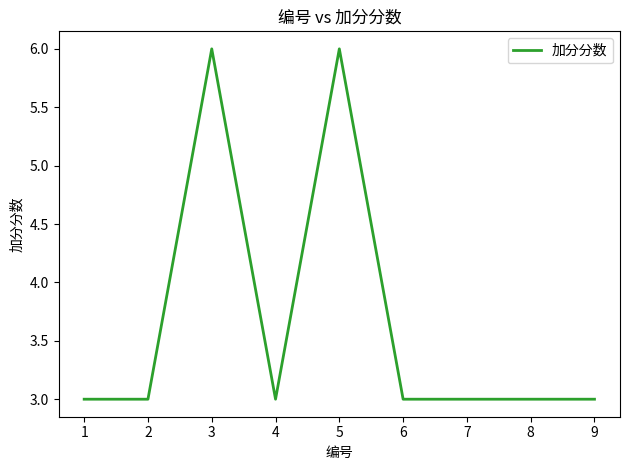

What is the minimum value shown in the chart?

3